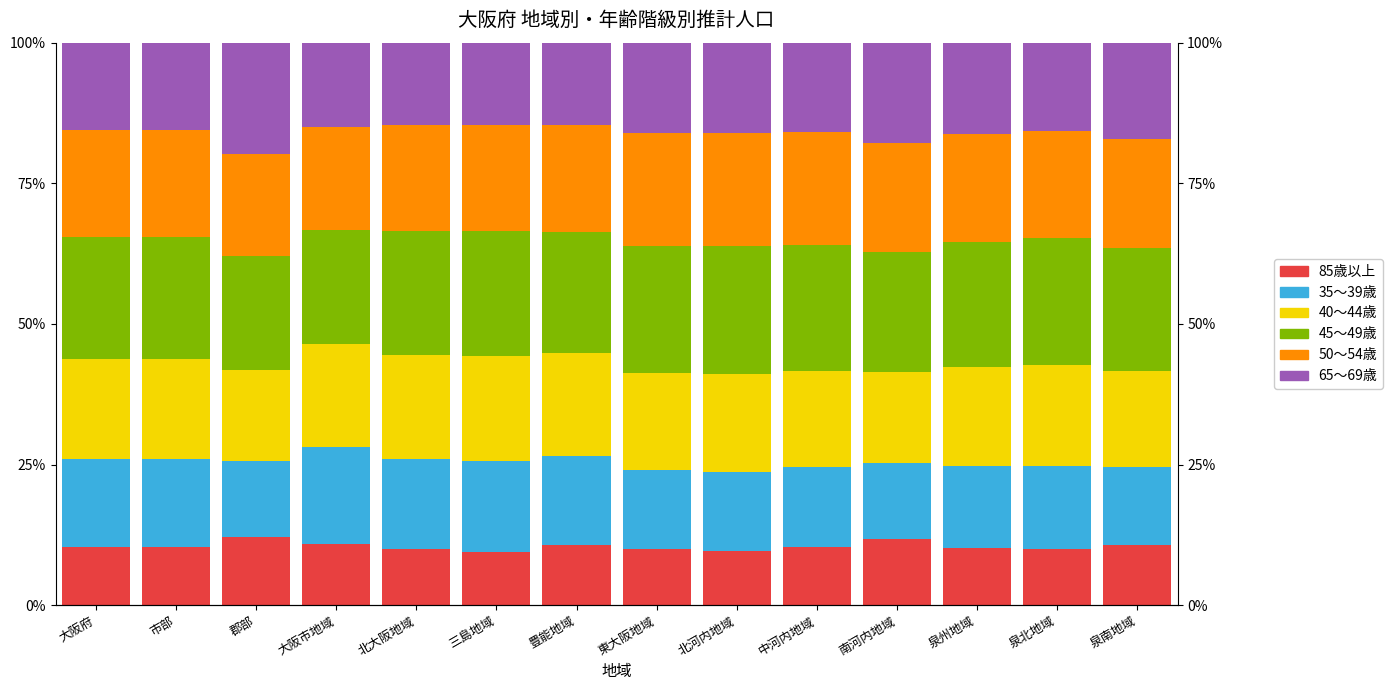

How many groups of bars are there?

14